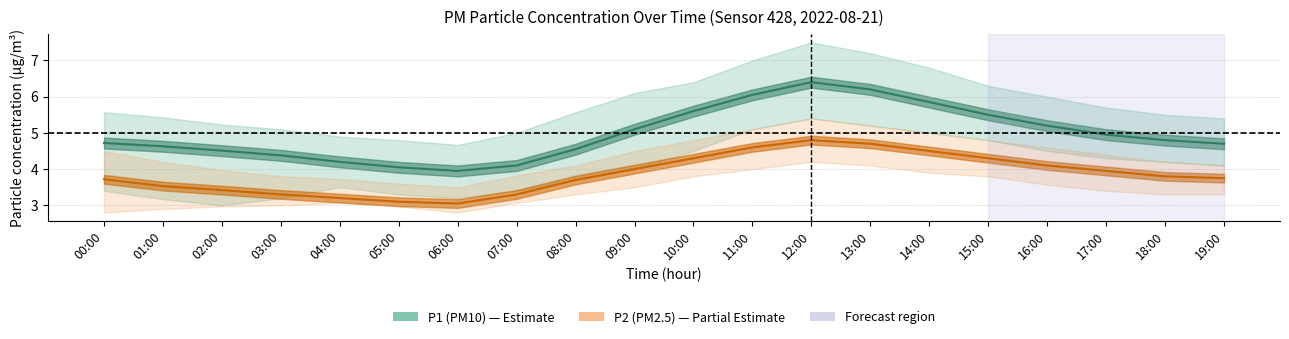

Between 09:00 and 15:00, which series saw the biggest shift?

P1 (PM10)